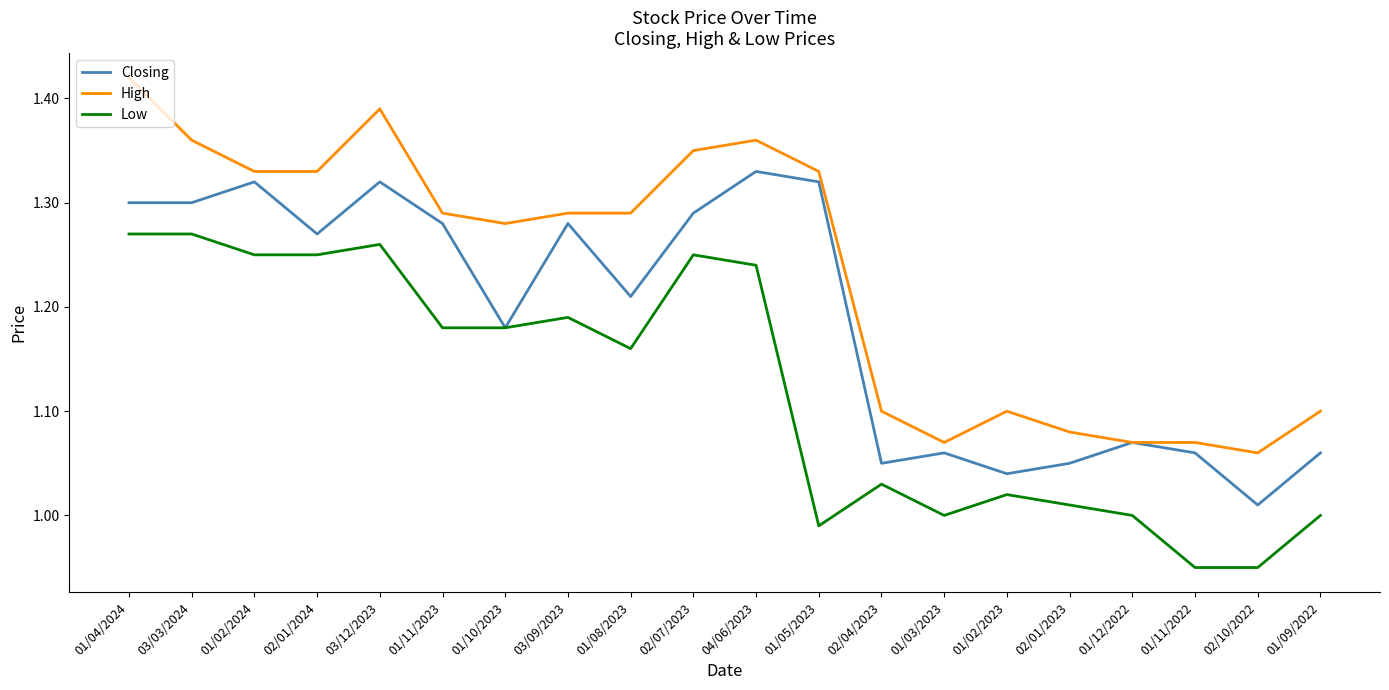

What position from the right is 03/12/2023?

16